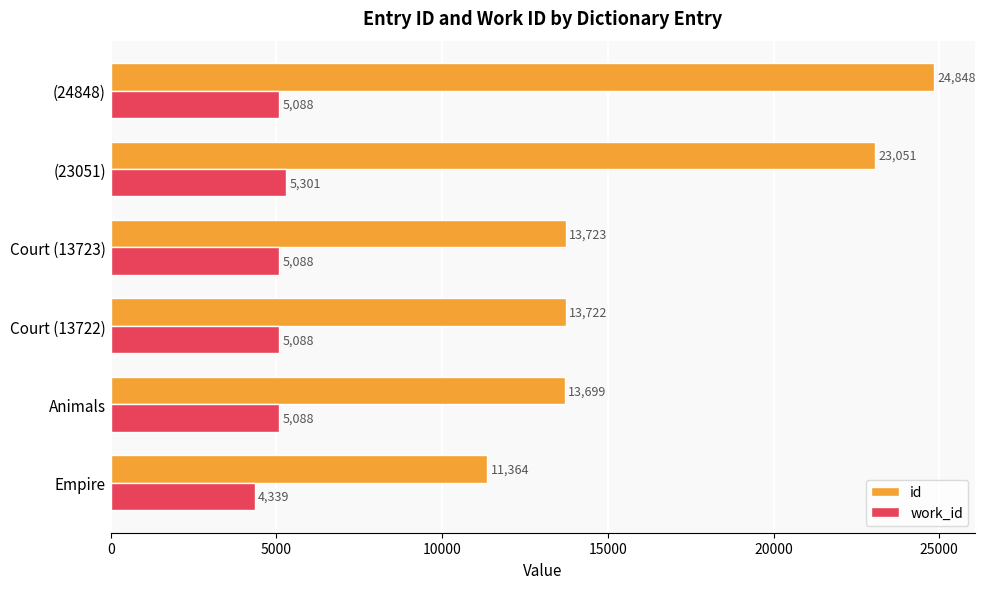

What is the difference between the second highest and minimum values in the work_id series?

749